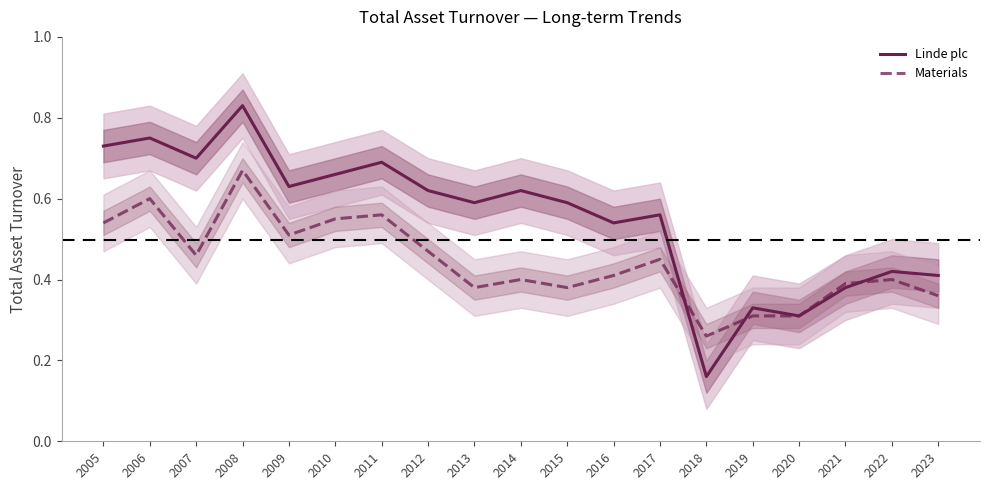

What is the minimum value for Materials?

0.3